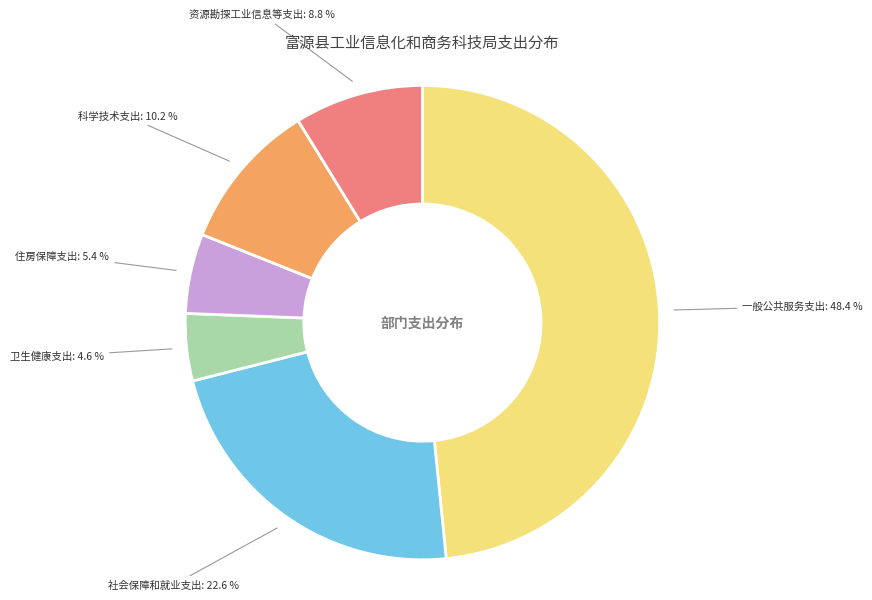

Does 资源勘探工业信息等支出 account for over 50% of the chart?

No